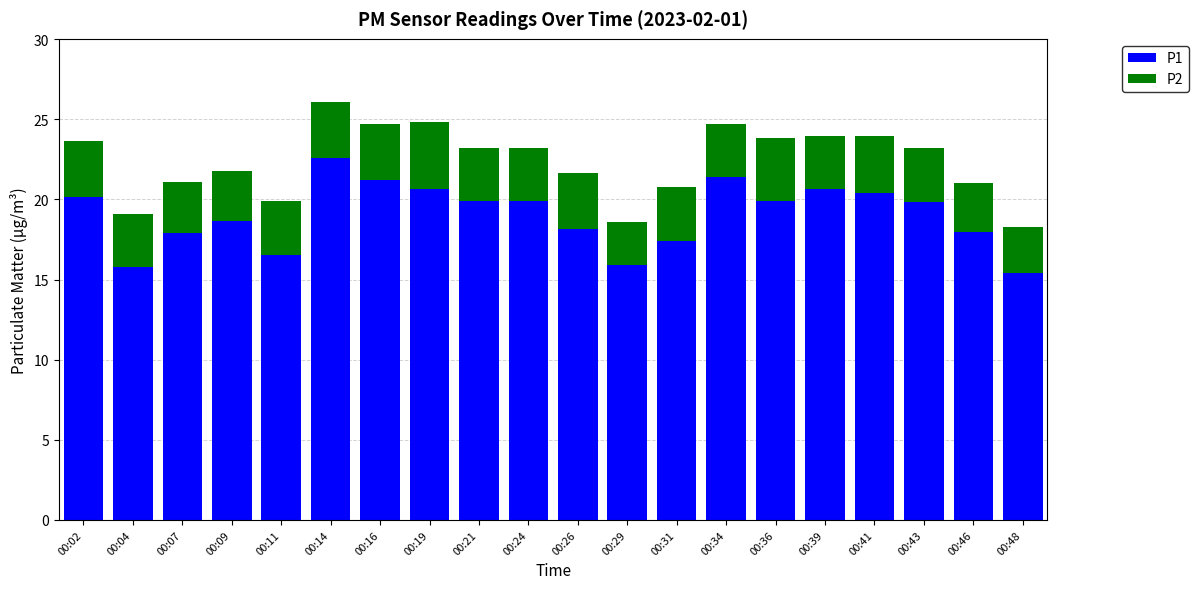

What value does the P1 series have at 00:09?

18.7